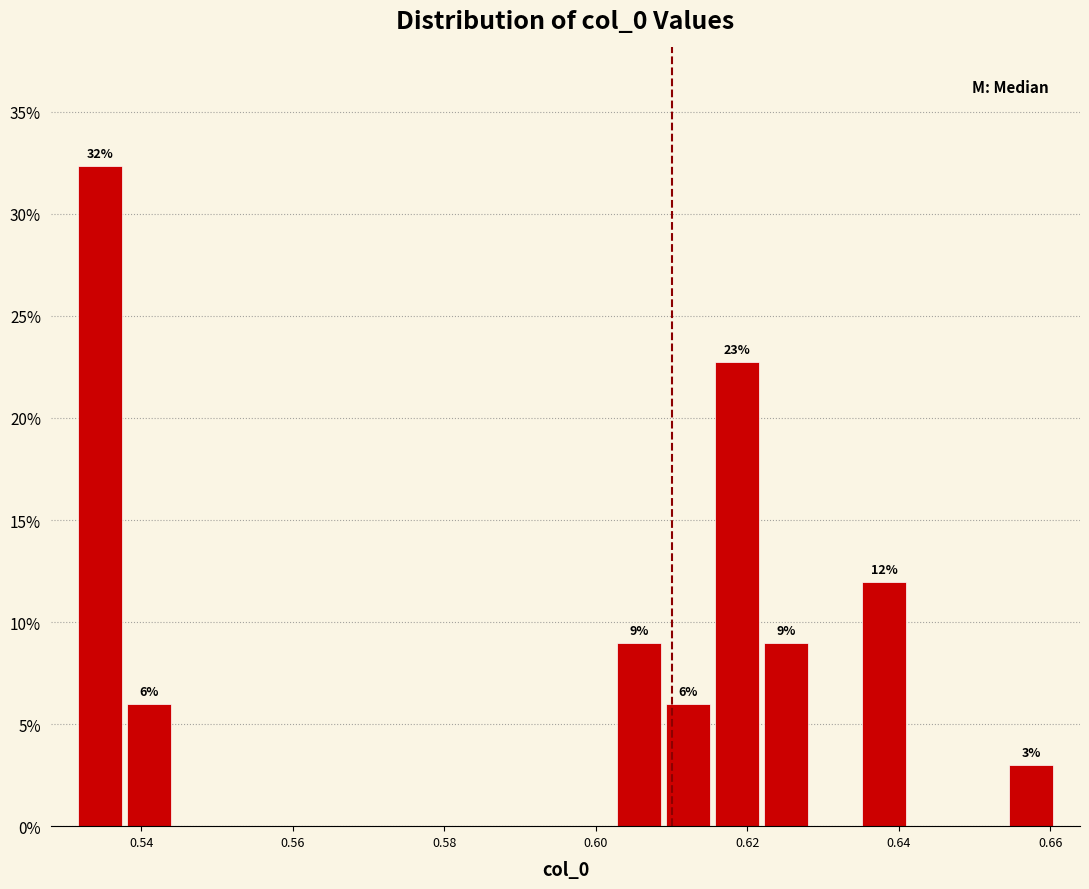

Read against the x-axis, roughly where is the centre of the tallest bar?

0.534